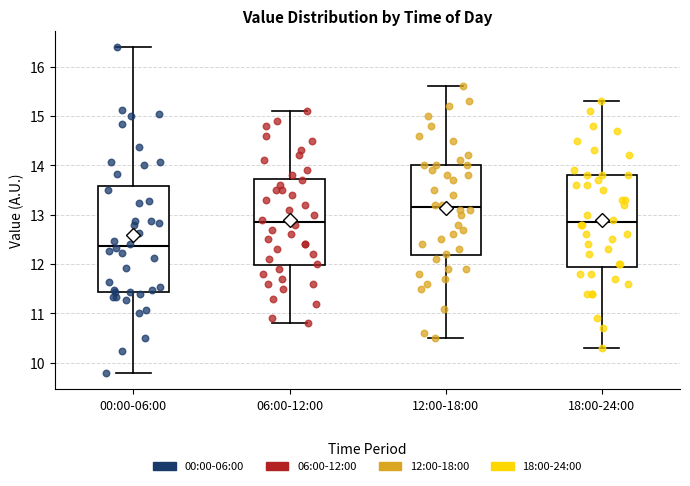

Which box is the tallest, from its lower edge to its upper edge?

00:00-06:00